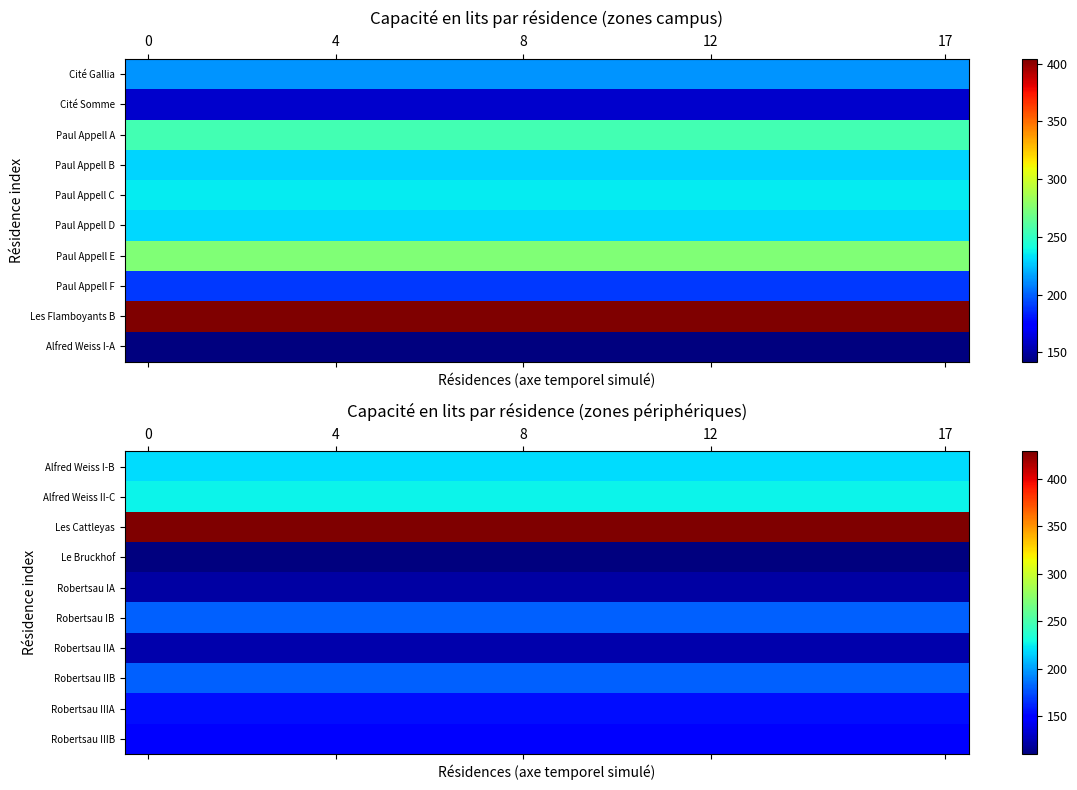

What is the average value of the Robertsau IIIA series?

154